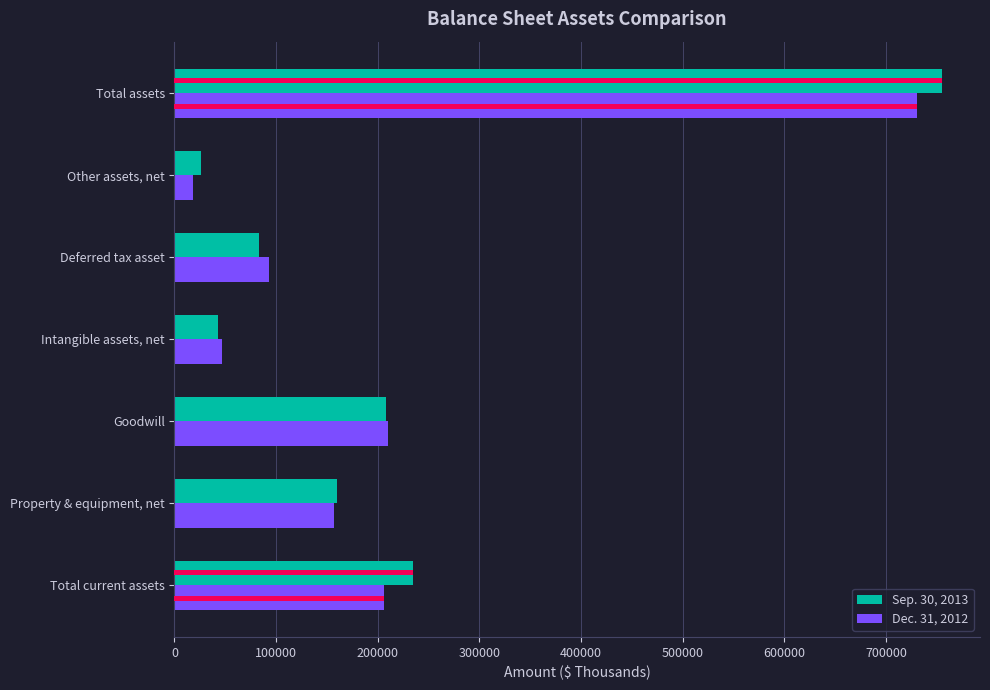

What is the sum of all Sep. 30, 2013 values?

1509138